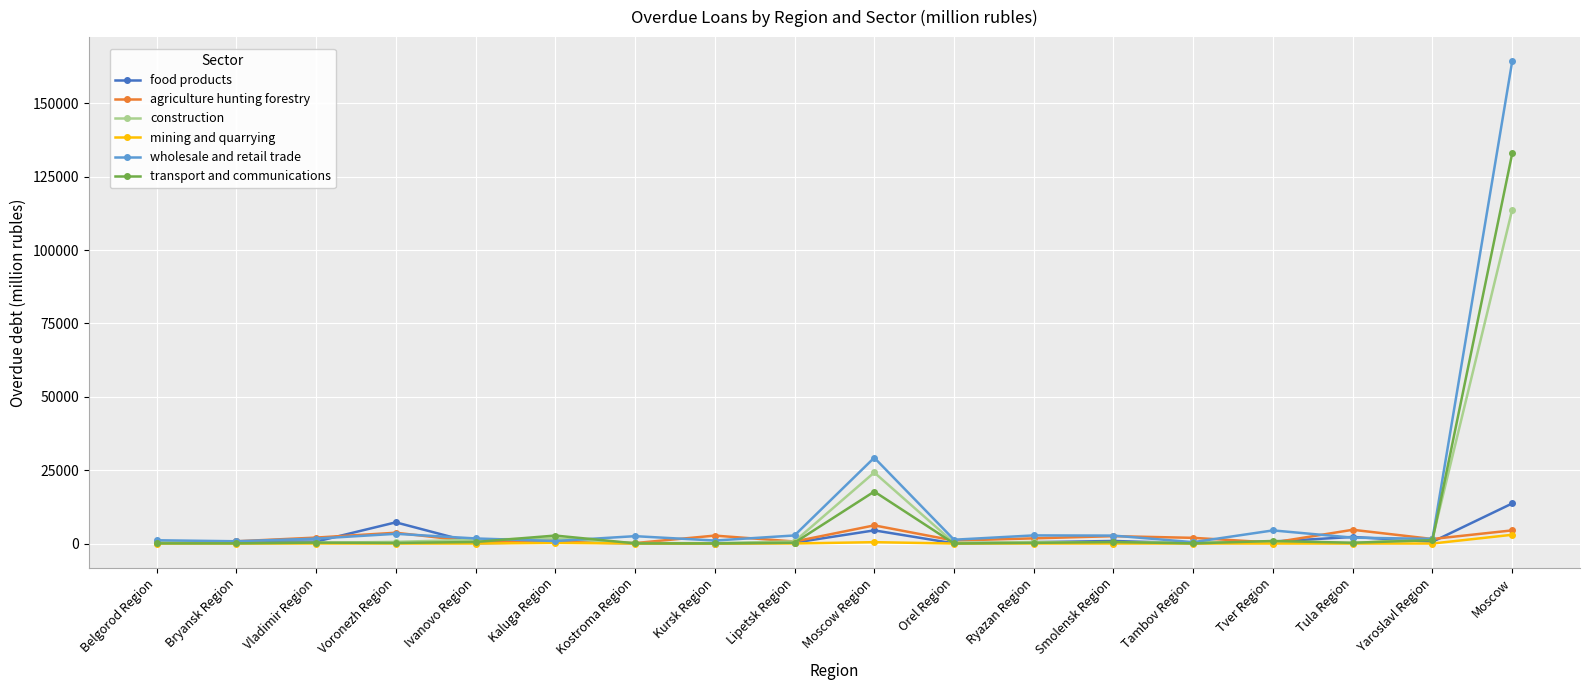

Where is wholesale and retail trade nearest to the value 82396?

Moscow Region